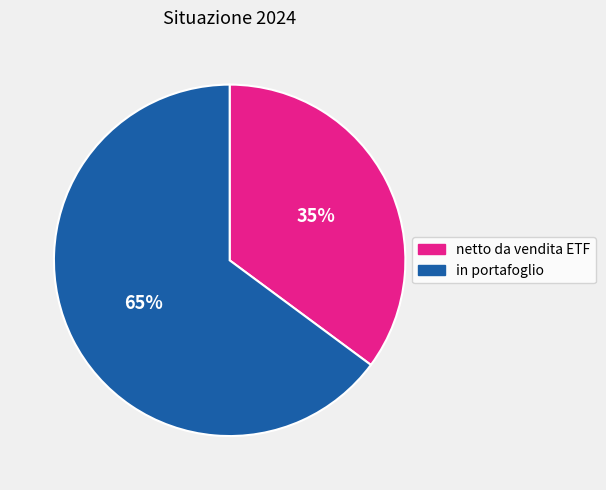

How many segments does this pie chart have?

2